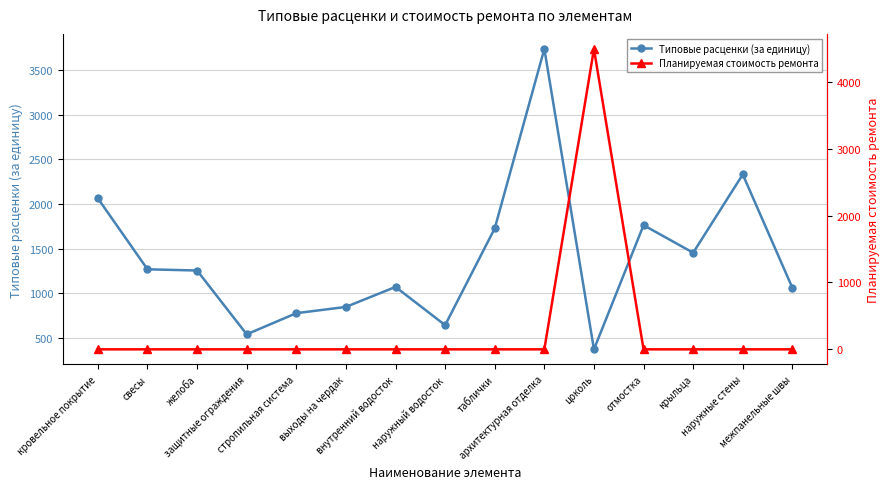

Which category has the highest value across all series?

цоколь